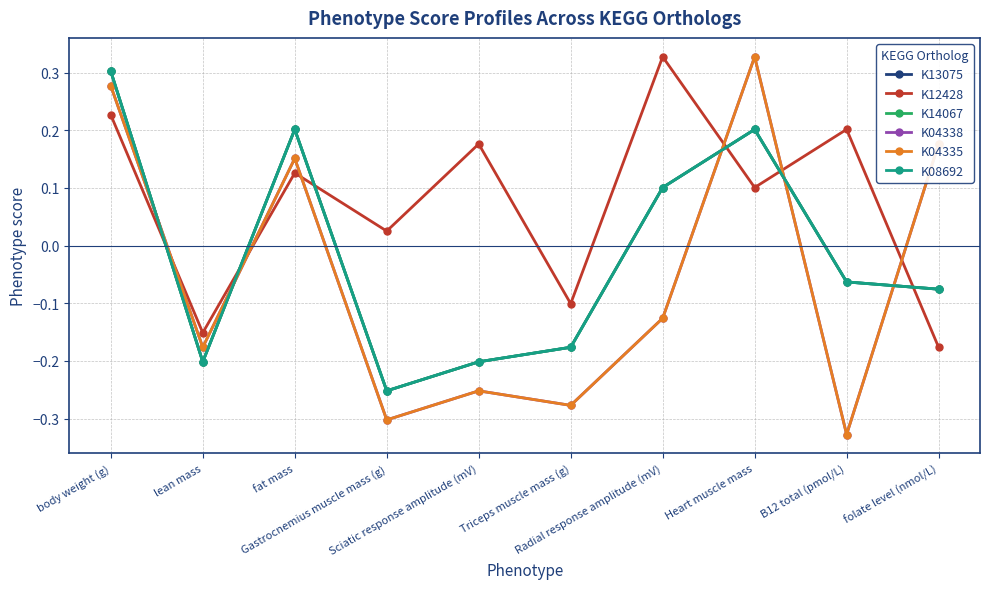

Where do K04338 and K13075 first cross each other?

body weight (g) and lean mass